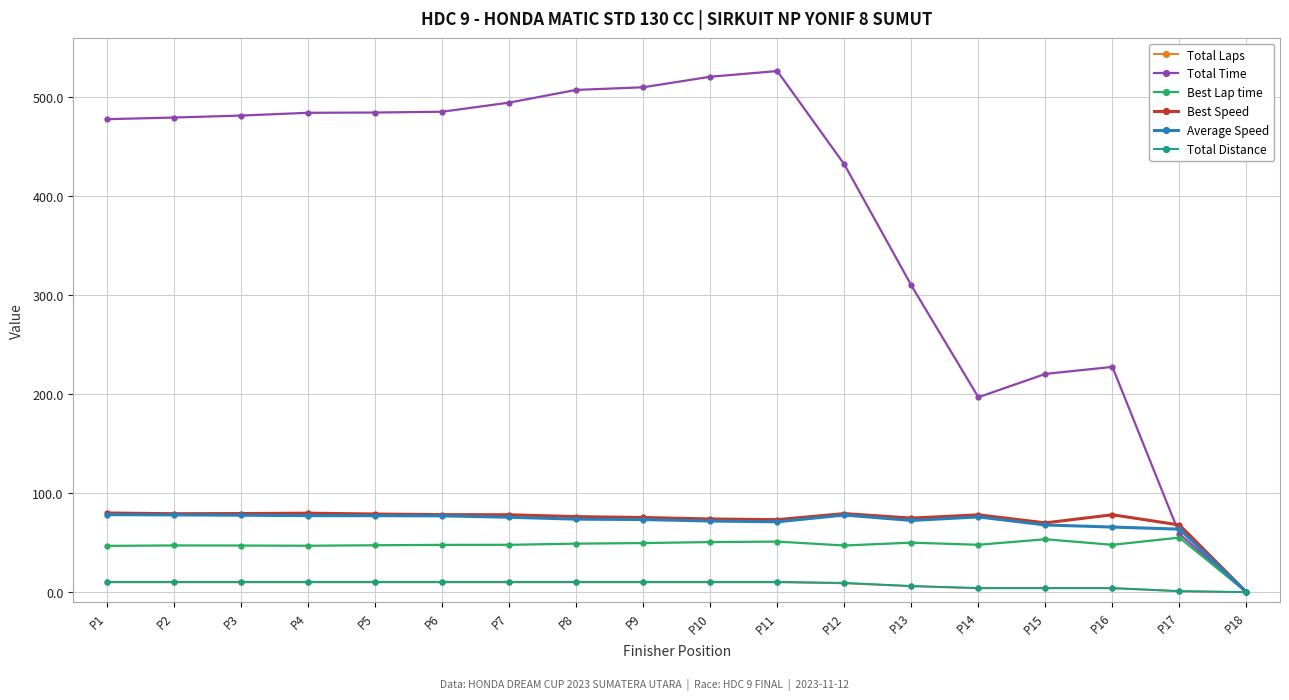

What is the average value of the Best Speed series?

72.3